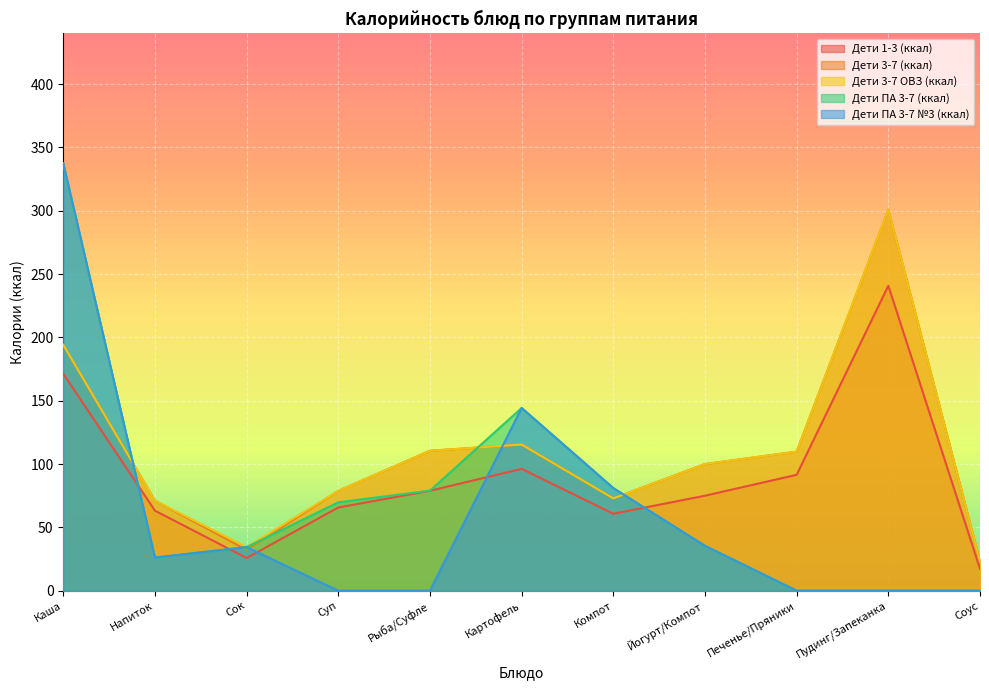

What is the label of the 5th point from the left?

Рыба/Суфле